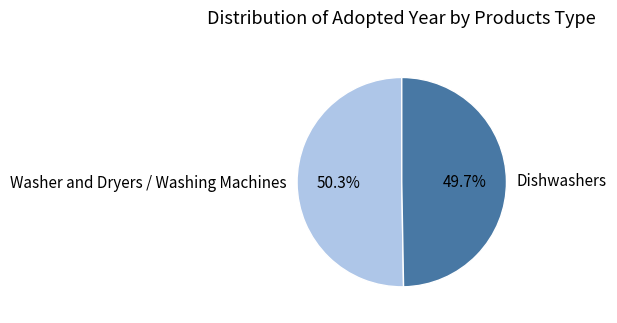

Is the sum of Dishwashers and Washer and Dryers / Washing Machines greater than half?

Yes